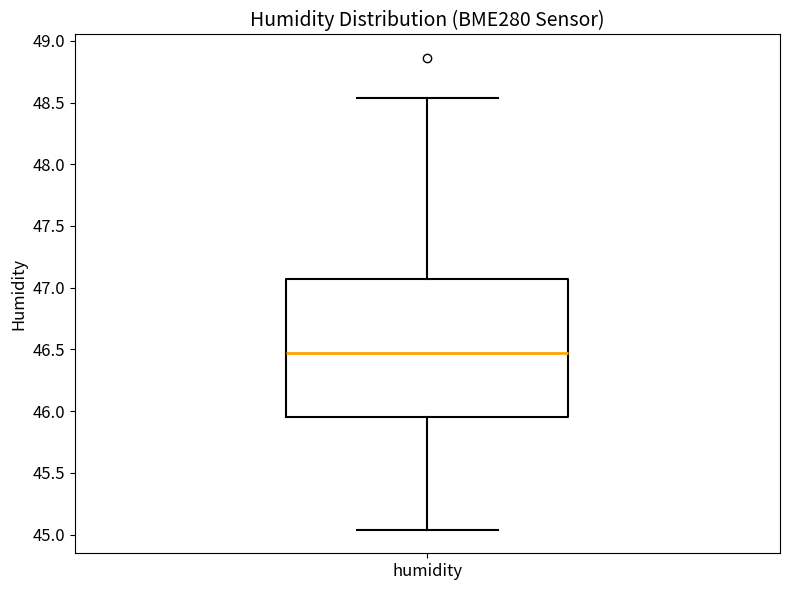

Transcribe this box plot: give where the median line is, the range the box spans, and where the two whiskers end, as read against the y-axis. The values are not printed on the chart, so give them approximately, as read against the axis.

median 46.50, box 45.95 to 47.05, whiskers 45.05 to 48.55